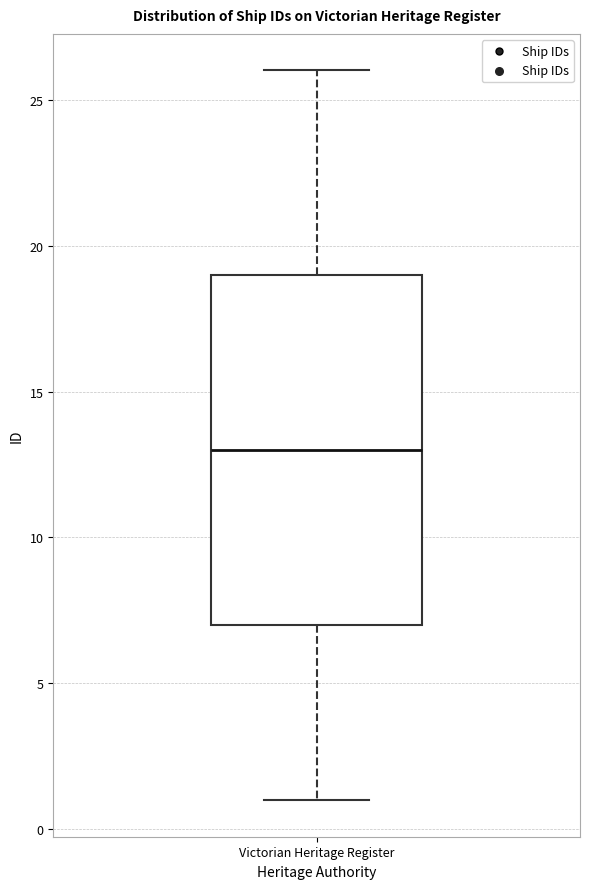

Read this box plot against the y-axis: the position of the median line, the range covered by the box, and the ends of both whiskers. The values are not printed on the chart, so give them approximately, as read against the axis.

median 13, box 7 to 19, whiskers 1 to 26